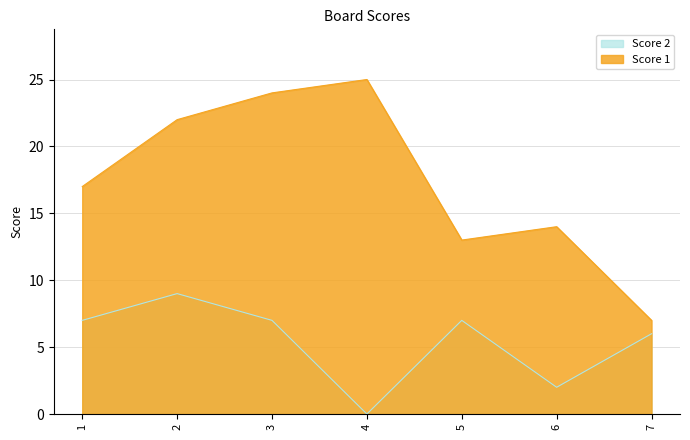

How many data points in Score 1 are less than 17?

3